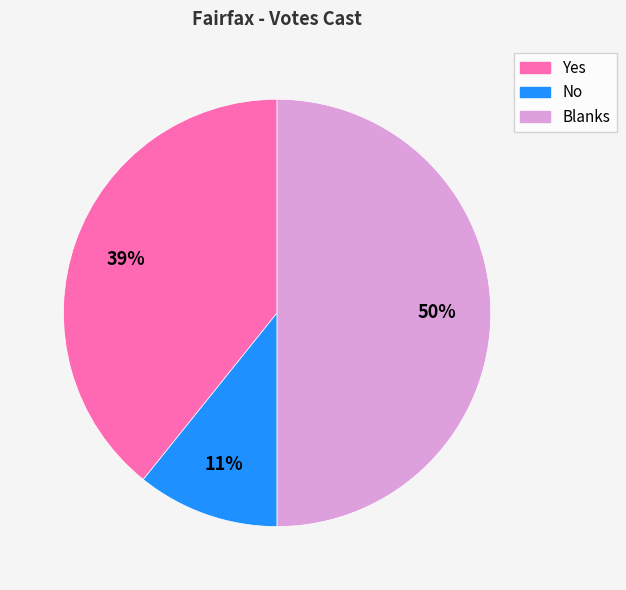

To the nearest percent, what is the difference between the largest and smallest slice percentages?

39%